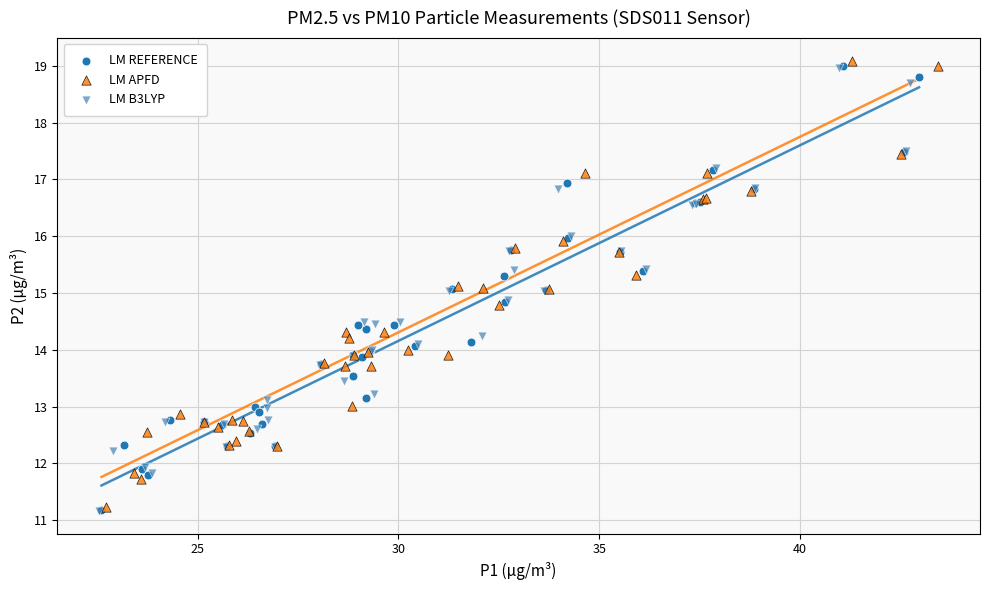

Which series has the largest Y range (max minus min)?

LM APFD